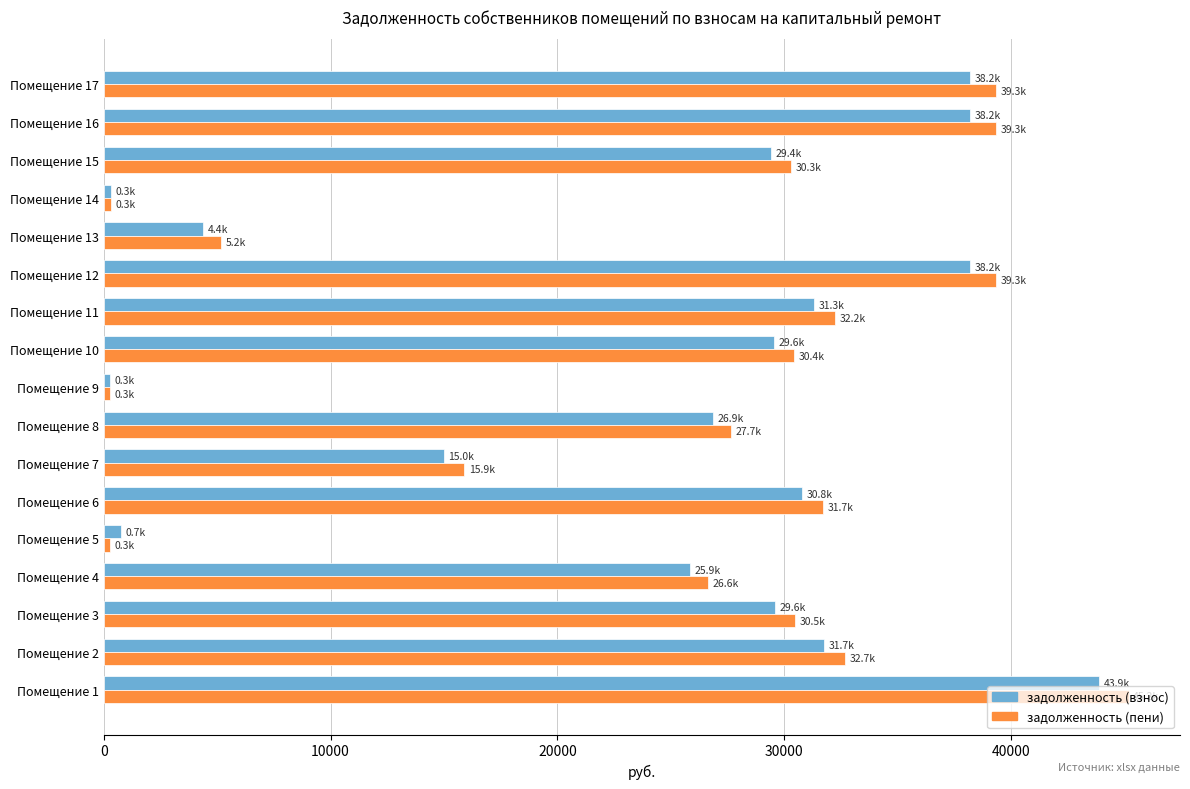

Which series has the largest range (max minus min)?

задолженность (пени)